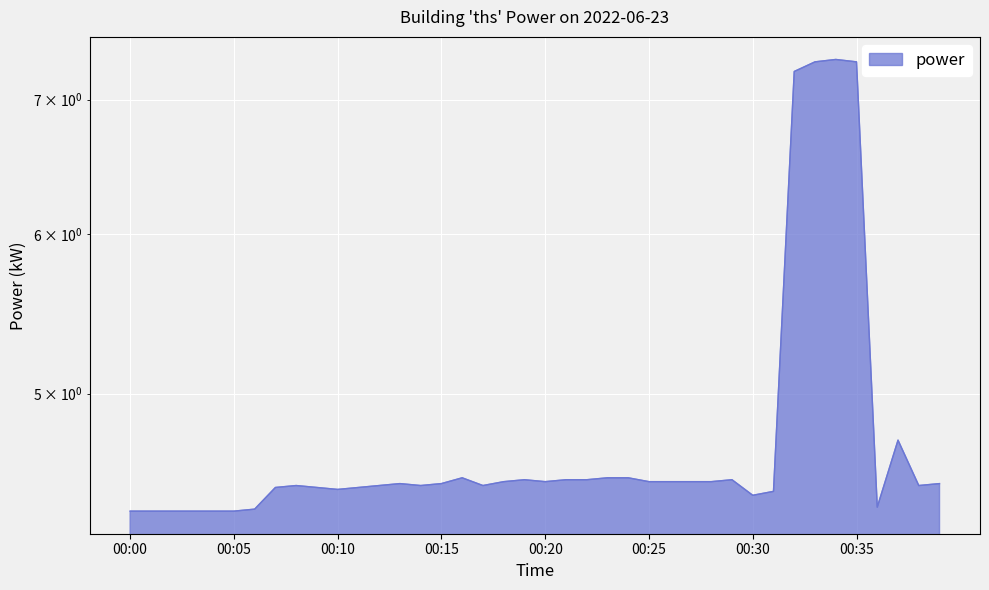

What is the difference between the values at 00:08 and 00:34?

2.8